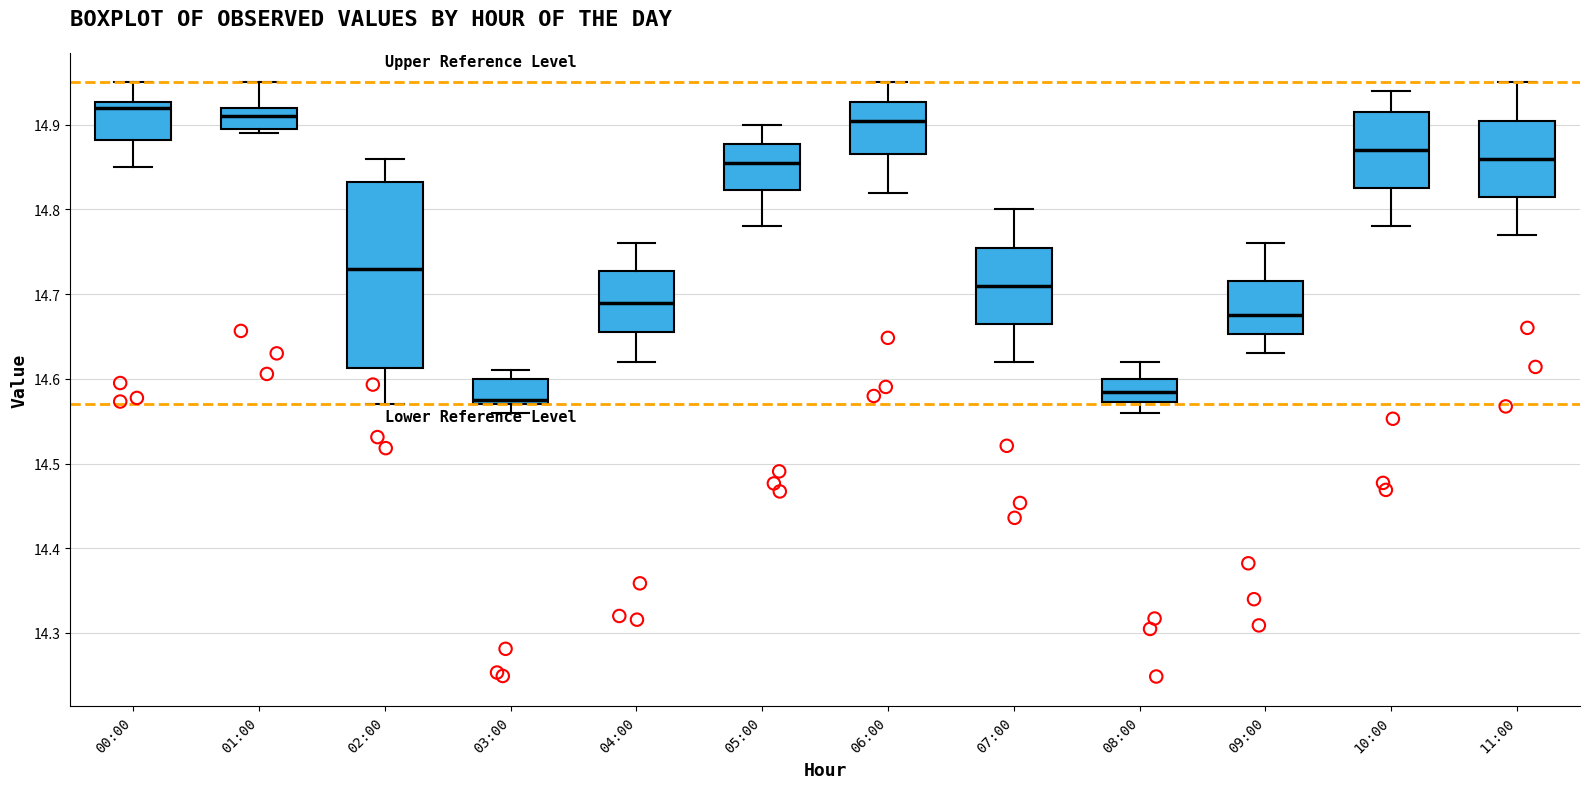

Where does the upper whisker of the box for 11:00 end on the y-axis? The values are not printed on the chart, so give them approximately, as read against the axis.

14.95